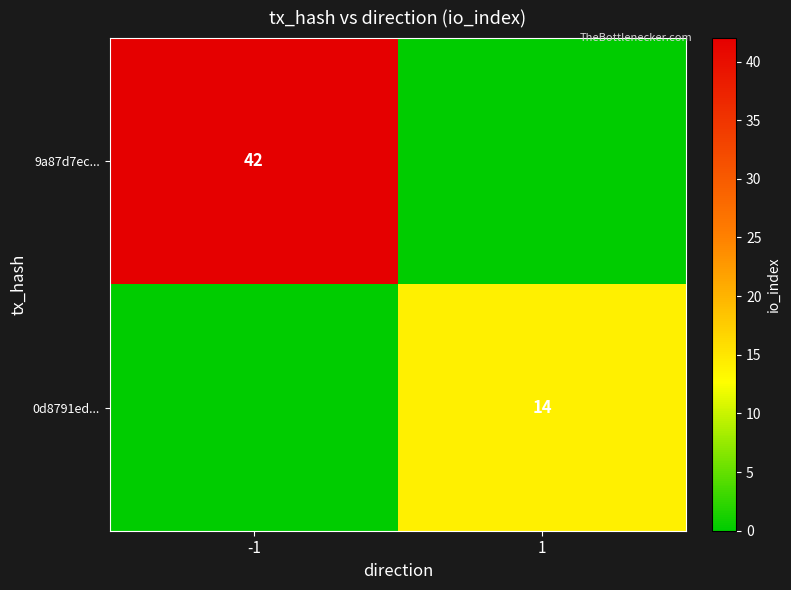

Is it true that 9a87d7ec... equals 42 at -1?

True